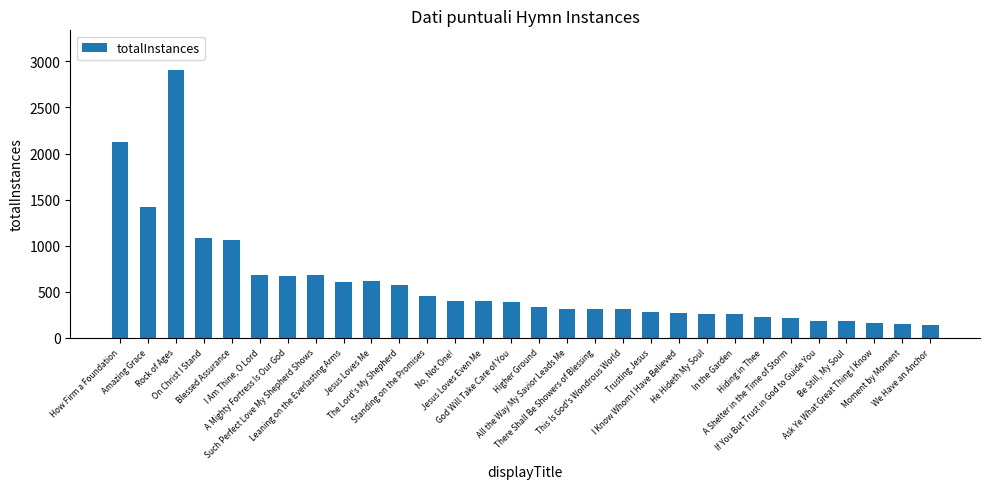

Which category has the highest value across all series?

Rock of Ages